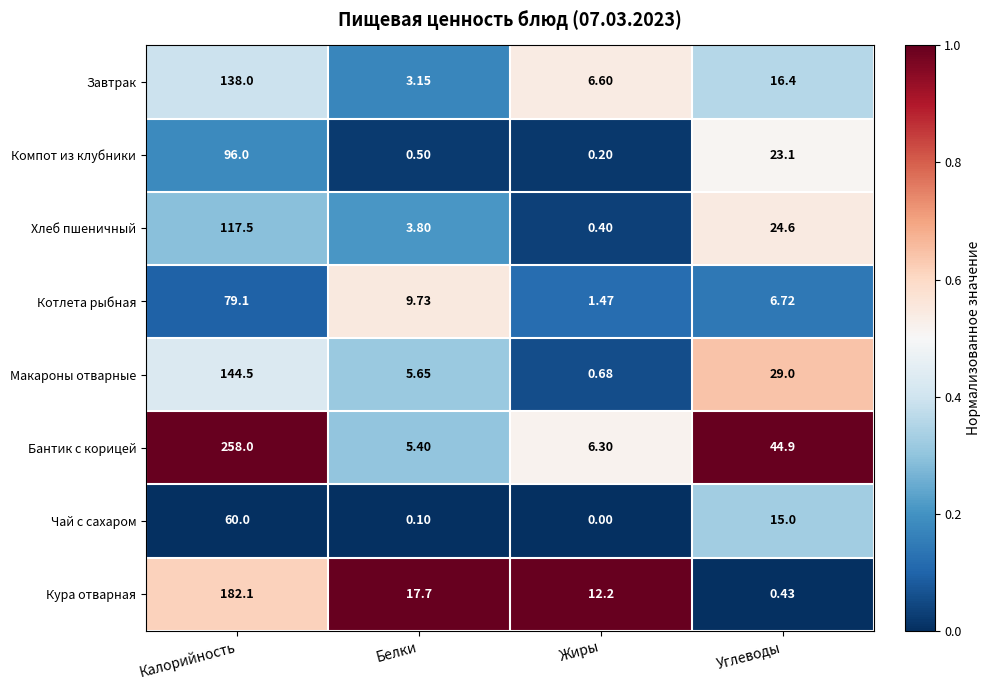

What is the total value across all series at Калорийность?

1075.2